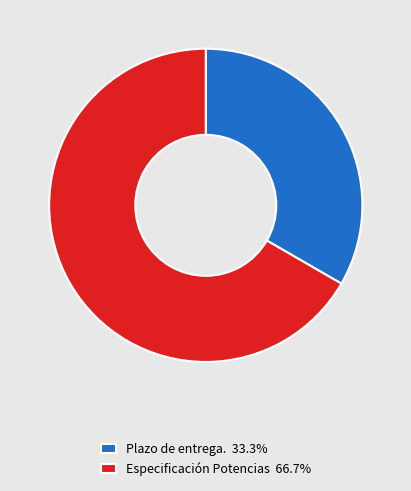

Approximately how many times larger is the value at Especificación Potencias 66.7% compared to Plazo de entrega. 33.3%?

2.0